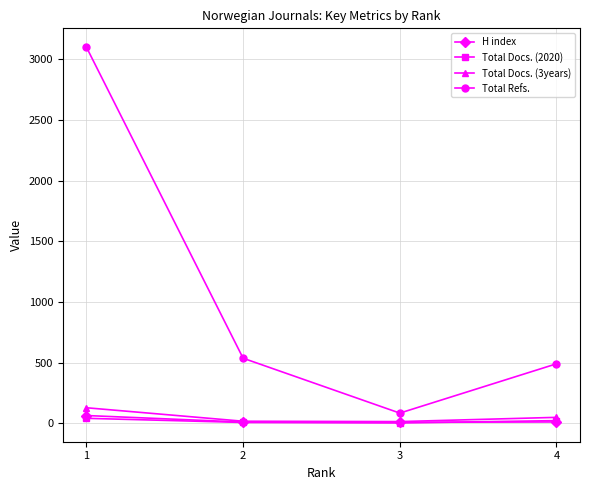

What is the average value of the Total Docs. (2020) series?

19